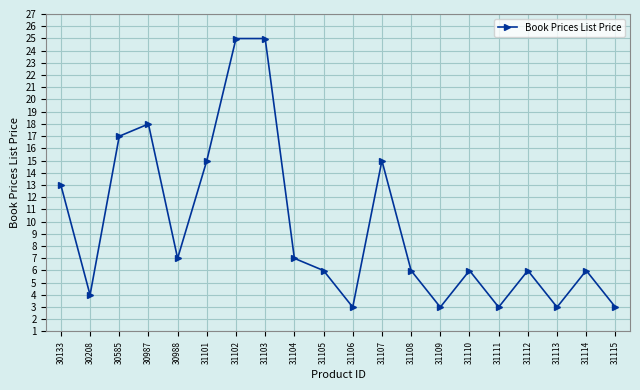

Reading left to right, what are all the values shown in this chart?

30133=13.0	30208=4.0	30585=17.0	30987=18.0	30988=7.0	31101=15.0	31102=25.0	31103=25.0	31104=7.0	31105=6.0	31106=3.0	31107=15.0	31108=6.0	31109=3.0	31110=6.0	31111=3.0	31112=6.0	31113=3.0	31114=6.0	31115=3.0